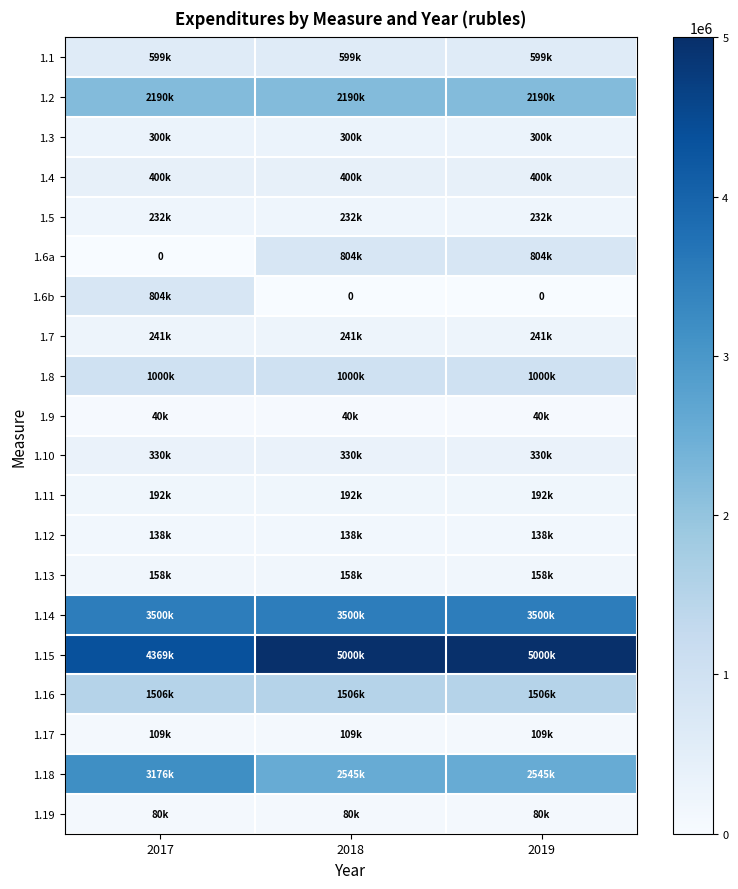

Rank the categories by 1.5 value from lowest to highest.

2017, 2018, 2019